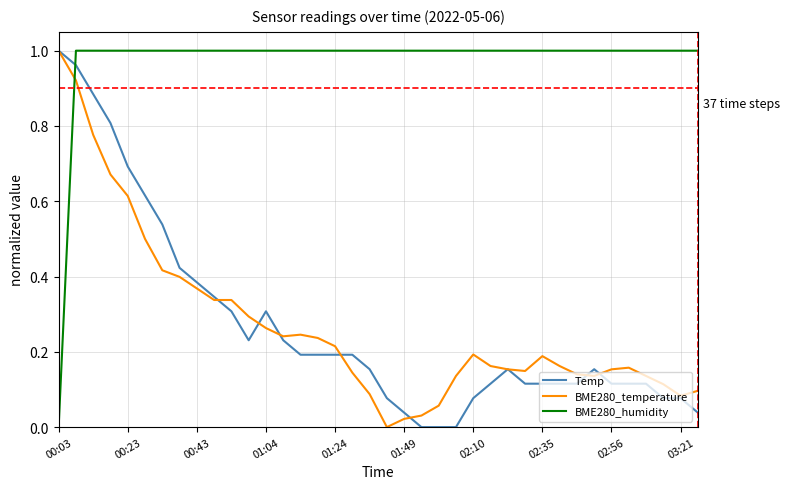

How many intersections are there between Temp and BME280_humidity?

1